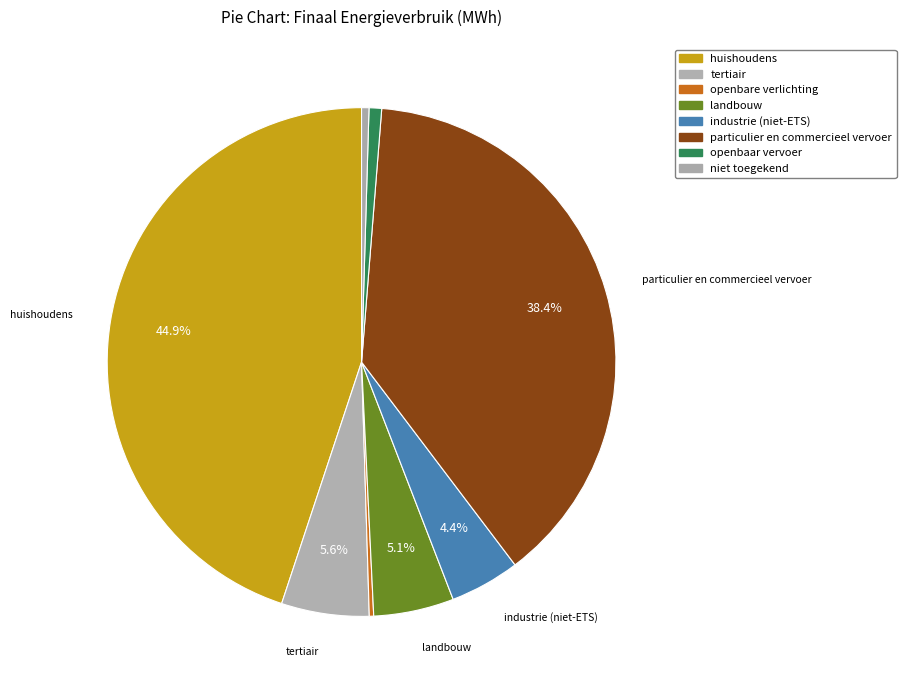

How much of the chart is everything except openbare verlichting?

99.7%